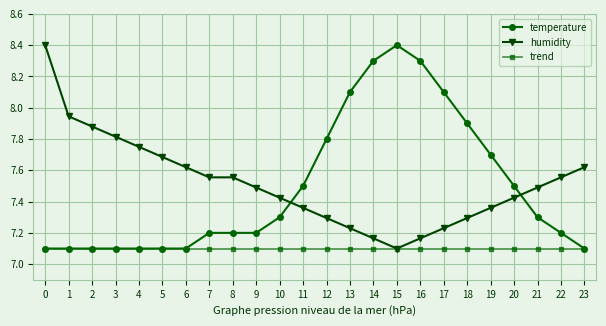

What is the spread (max minus min) of values at 17?

1.0